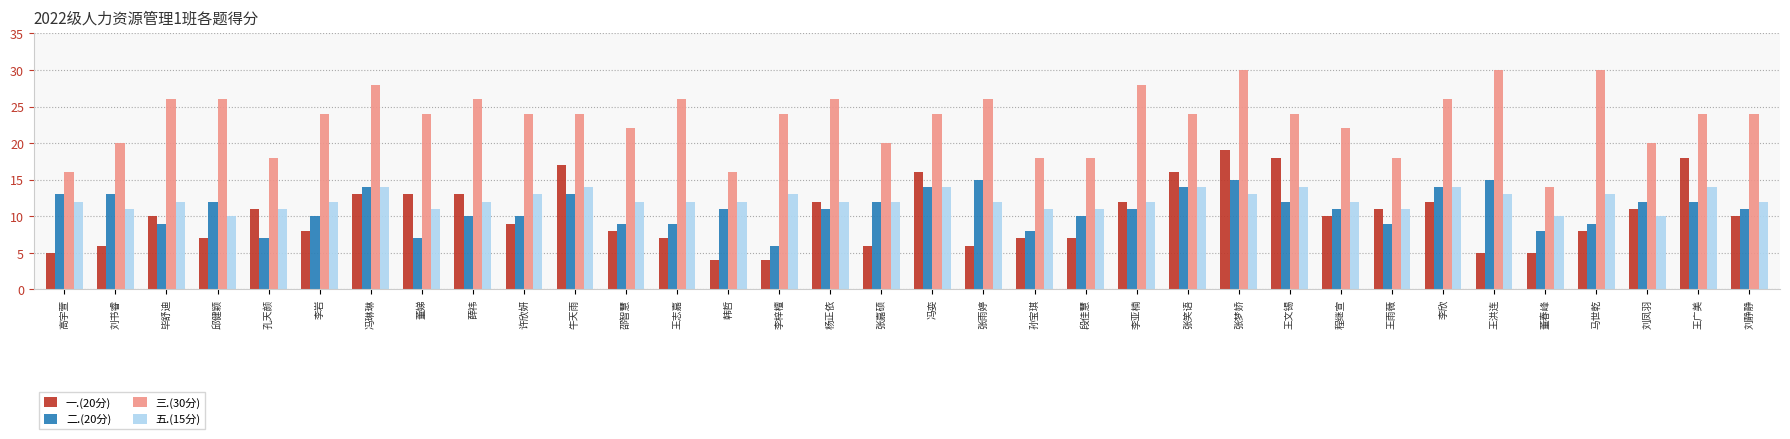

What position from the left is 张笑语?

23